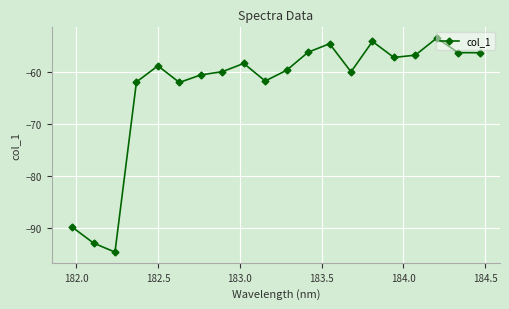

What is the sum of all values?

-1263.8